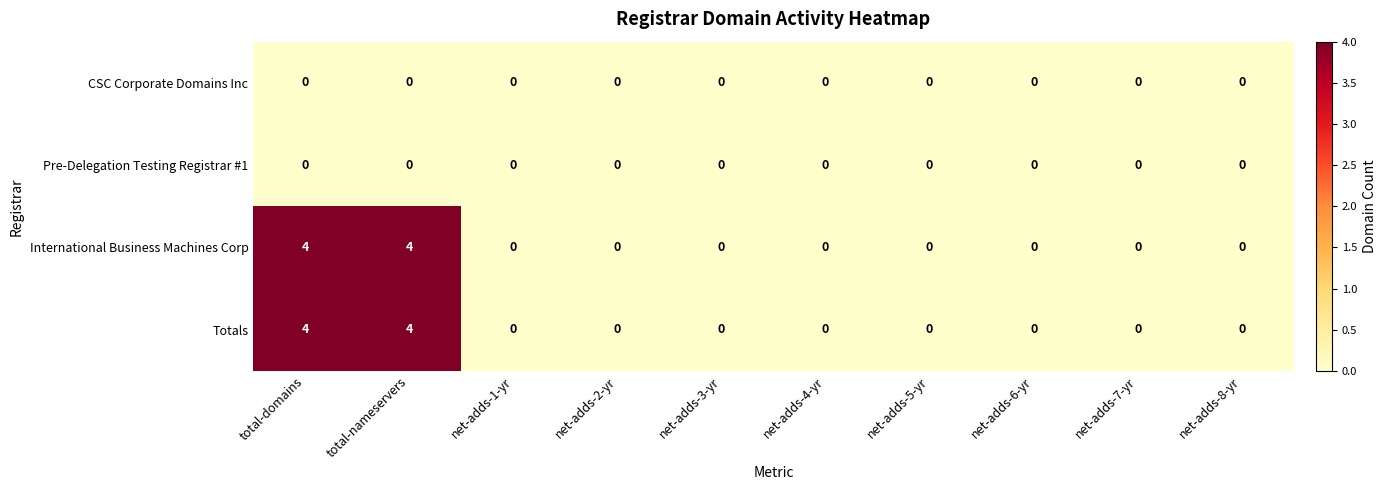

What is the total value across all series at total-nameservers?

8